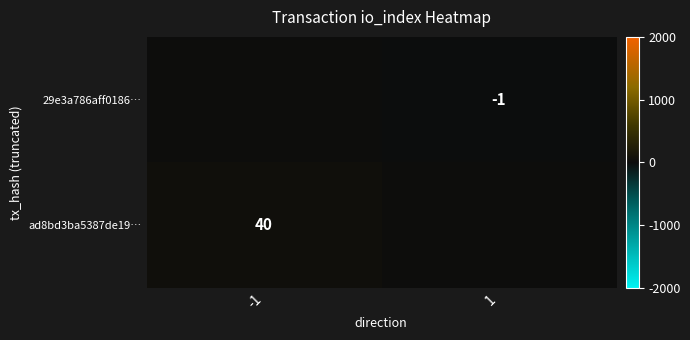

Is it true that ad8bd3ba5387de19… equals 16 at -1?

False